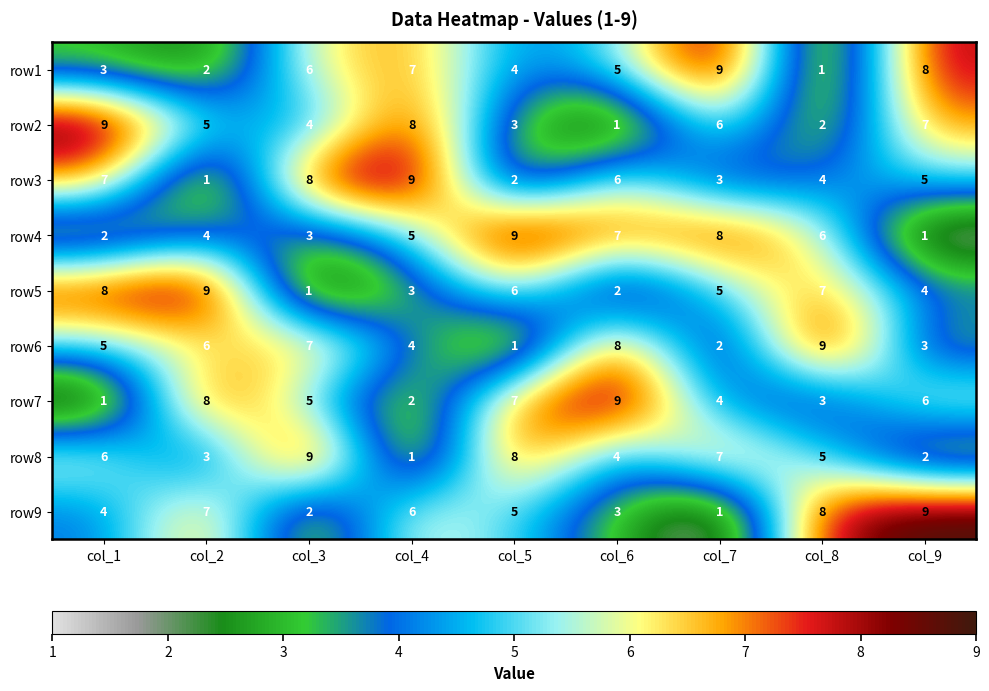

What is the maximum value for row1?

9